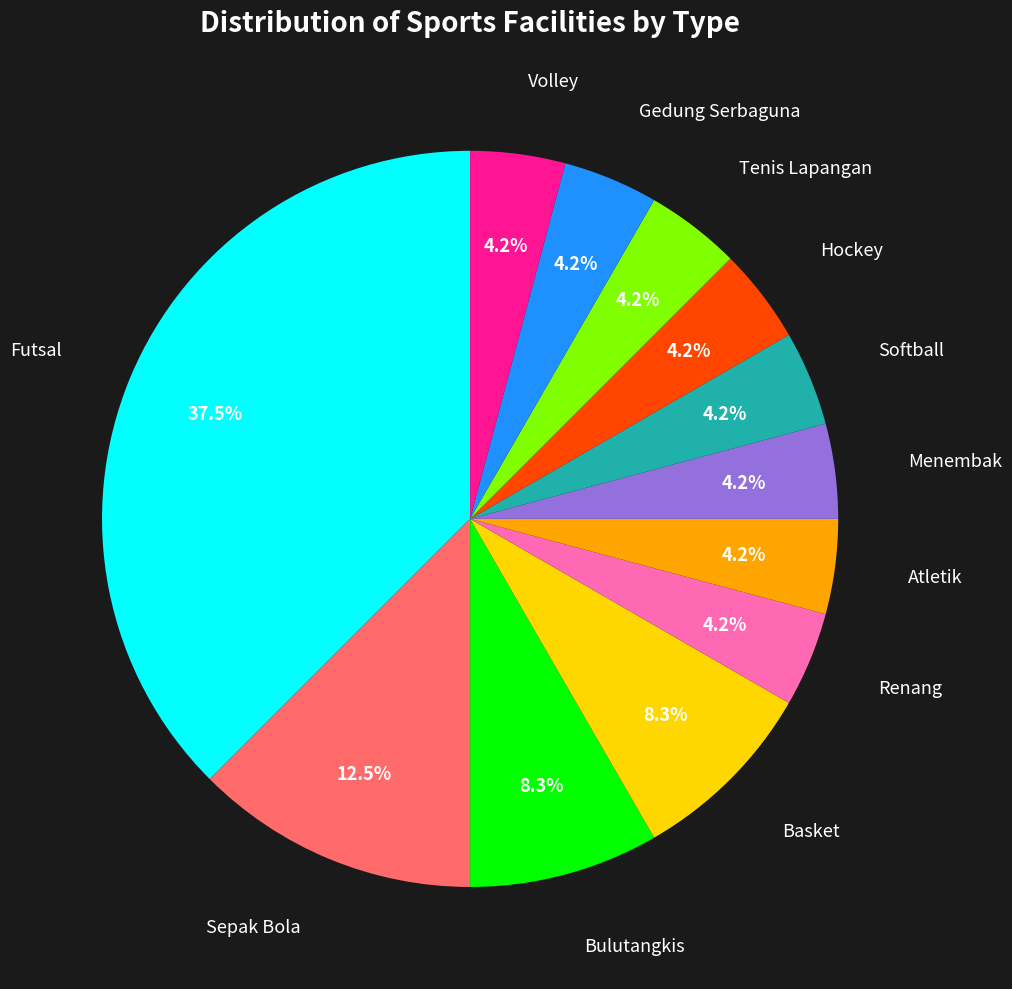

Does any single category account for the majority?

No